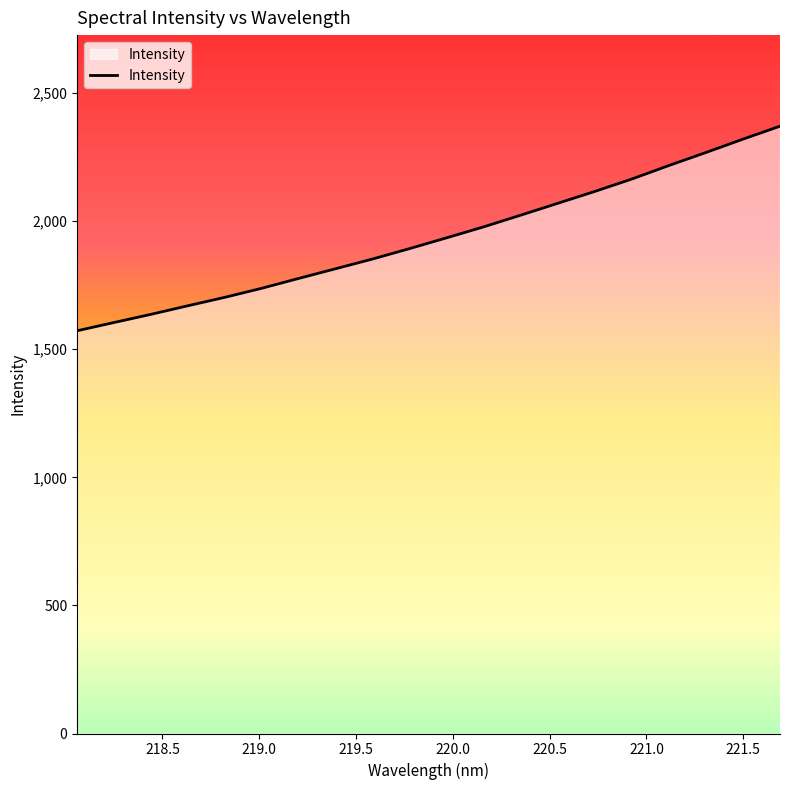

What is the maximum value shown in the chart?

2370.5